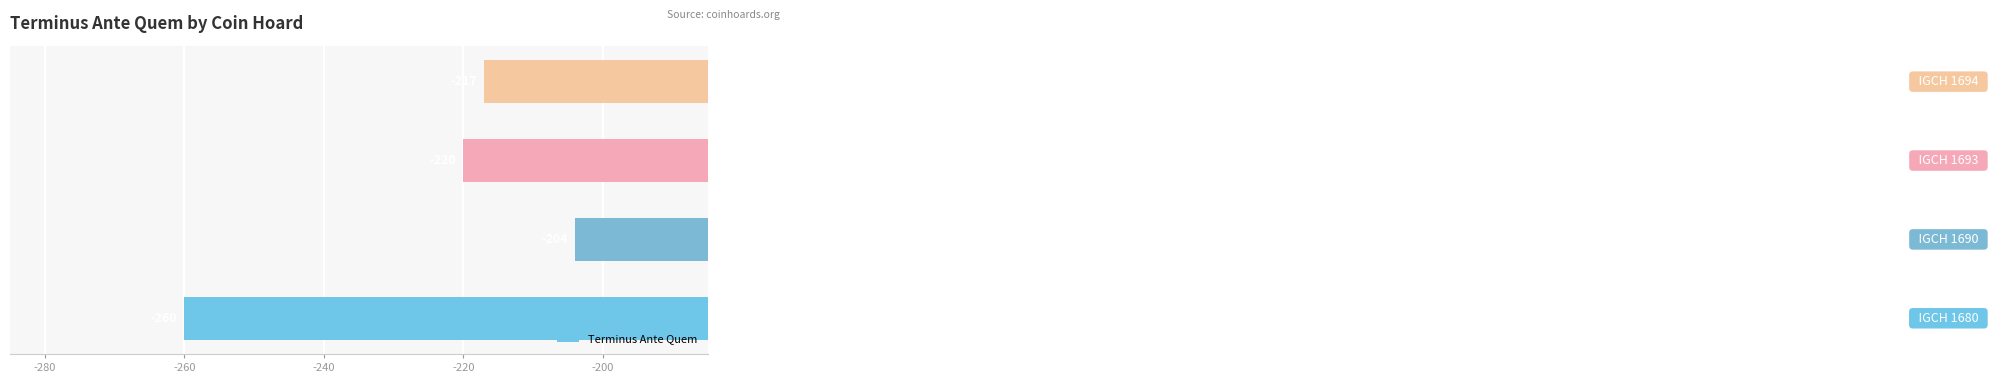

What is the maximum value shown in the chart?

-204